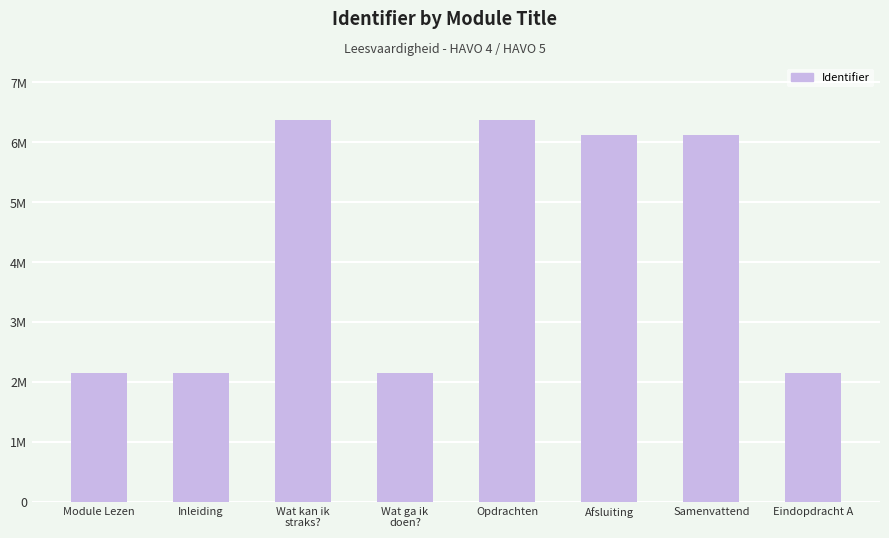

Does the chart contain any negative values?

No